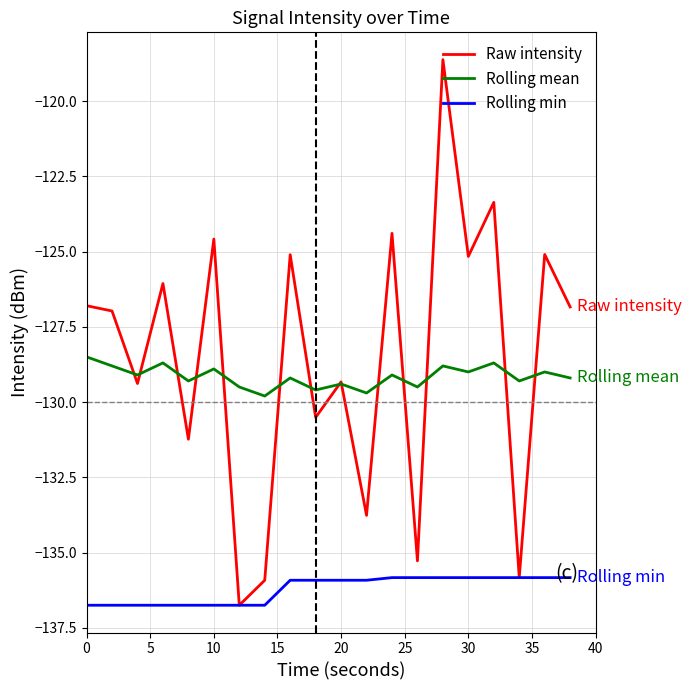

After their last crossing, which series has the higher values: Raw intensity or Rolling mean?

Raw intensity